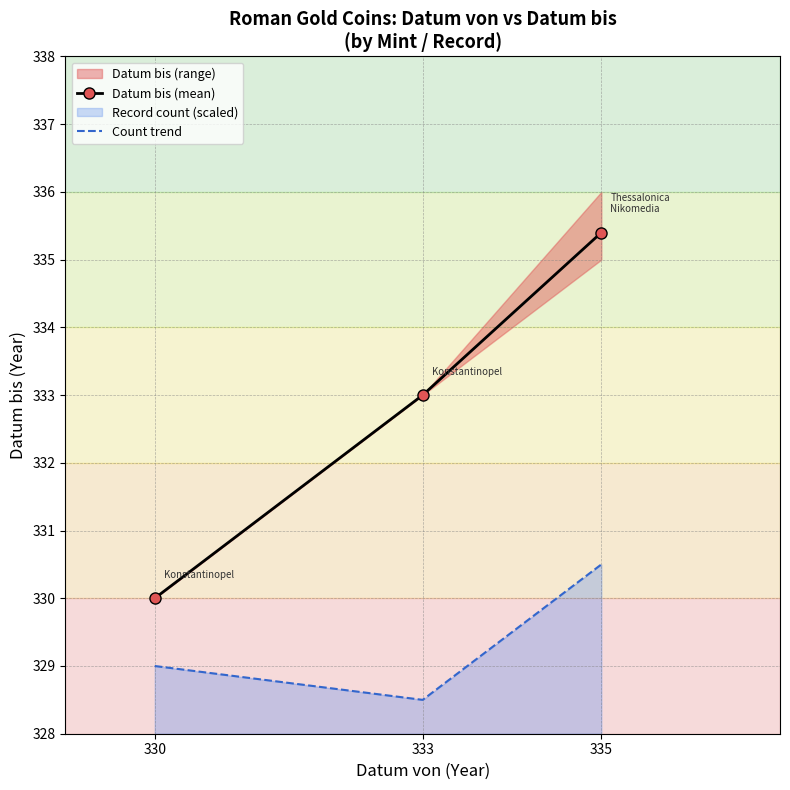

Reading left to right, what are all the values shown in this chart?

Datum bis (mean): 330.0	333.0	335.4
Count trend: 329.0	328.5	330.5